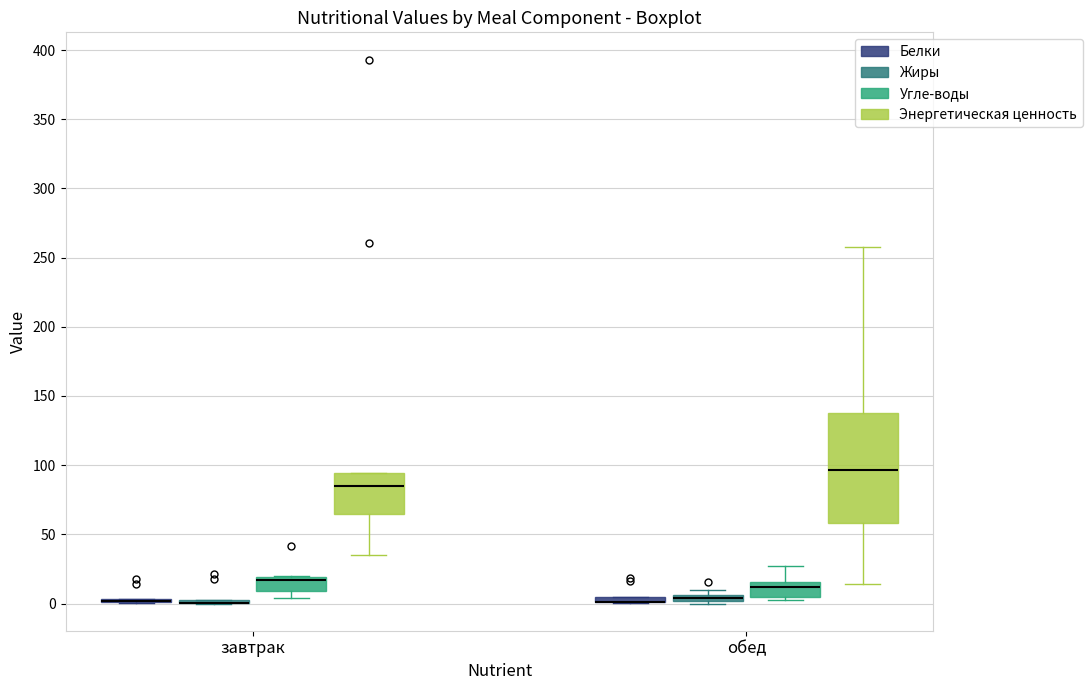

Which box is the tallest, from its lower edge to its upper edge?

обед (Энергетическая ценность)